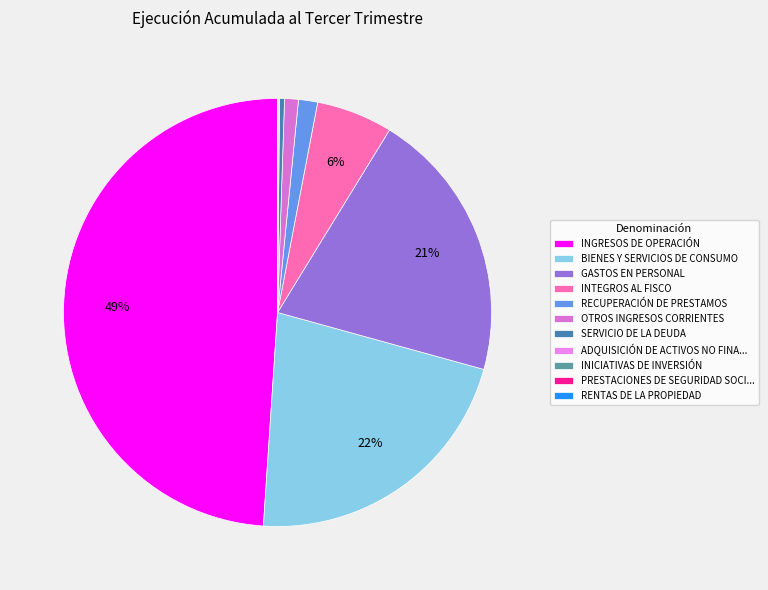

To the nearest percent, what is the average slice percentage?

9%